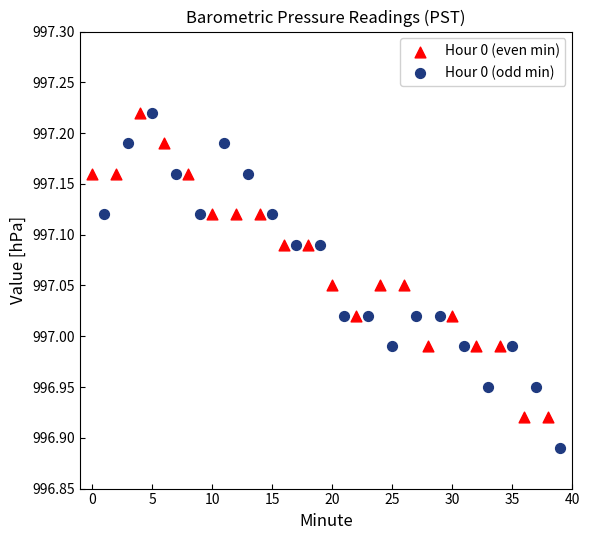

Which series reaches the minimum Y coordinate?

Hour 0 (odd min)